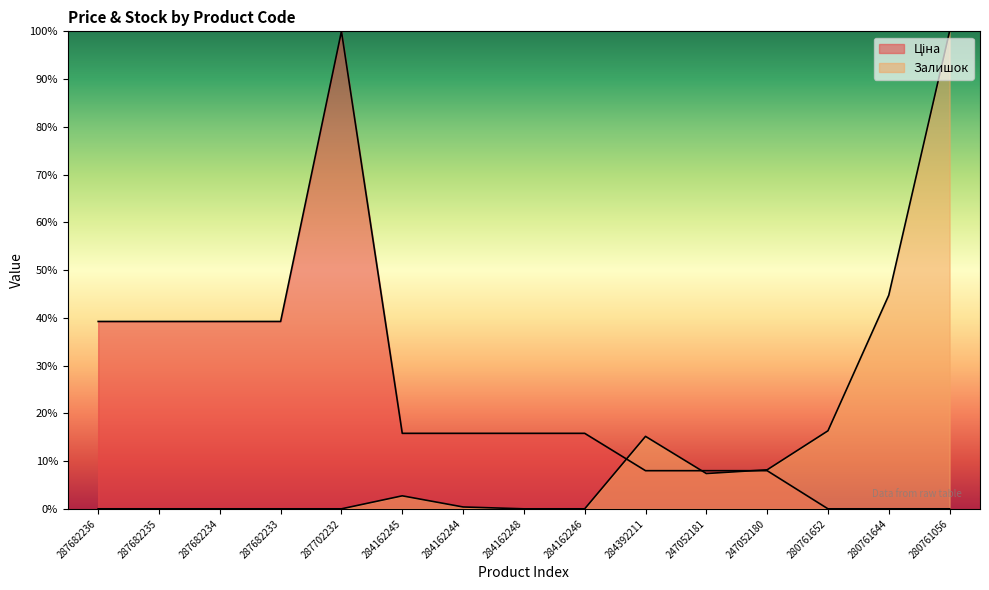

How many times do Залишок and Ціна cross each other?

3